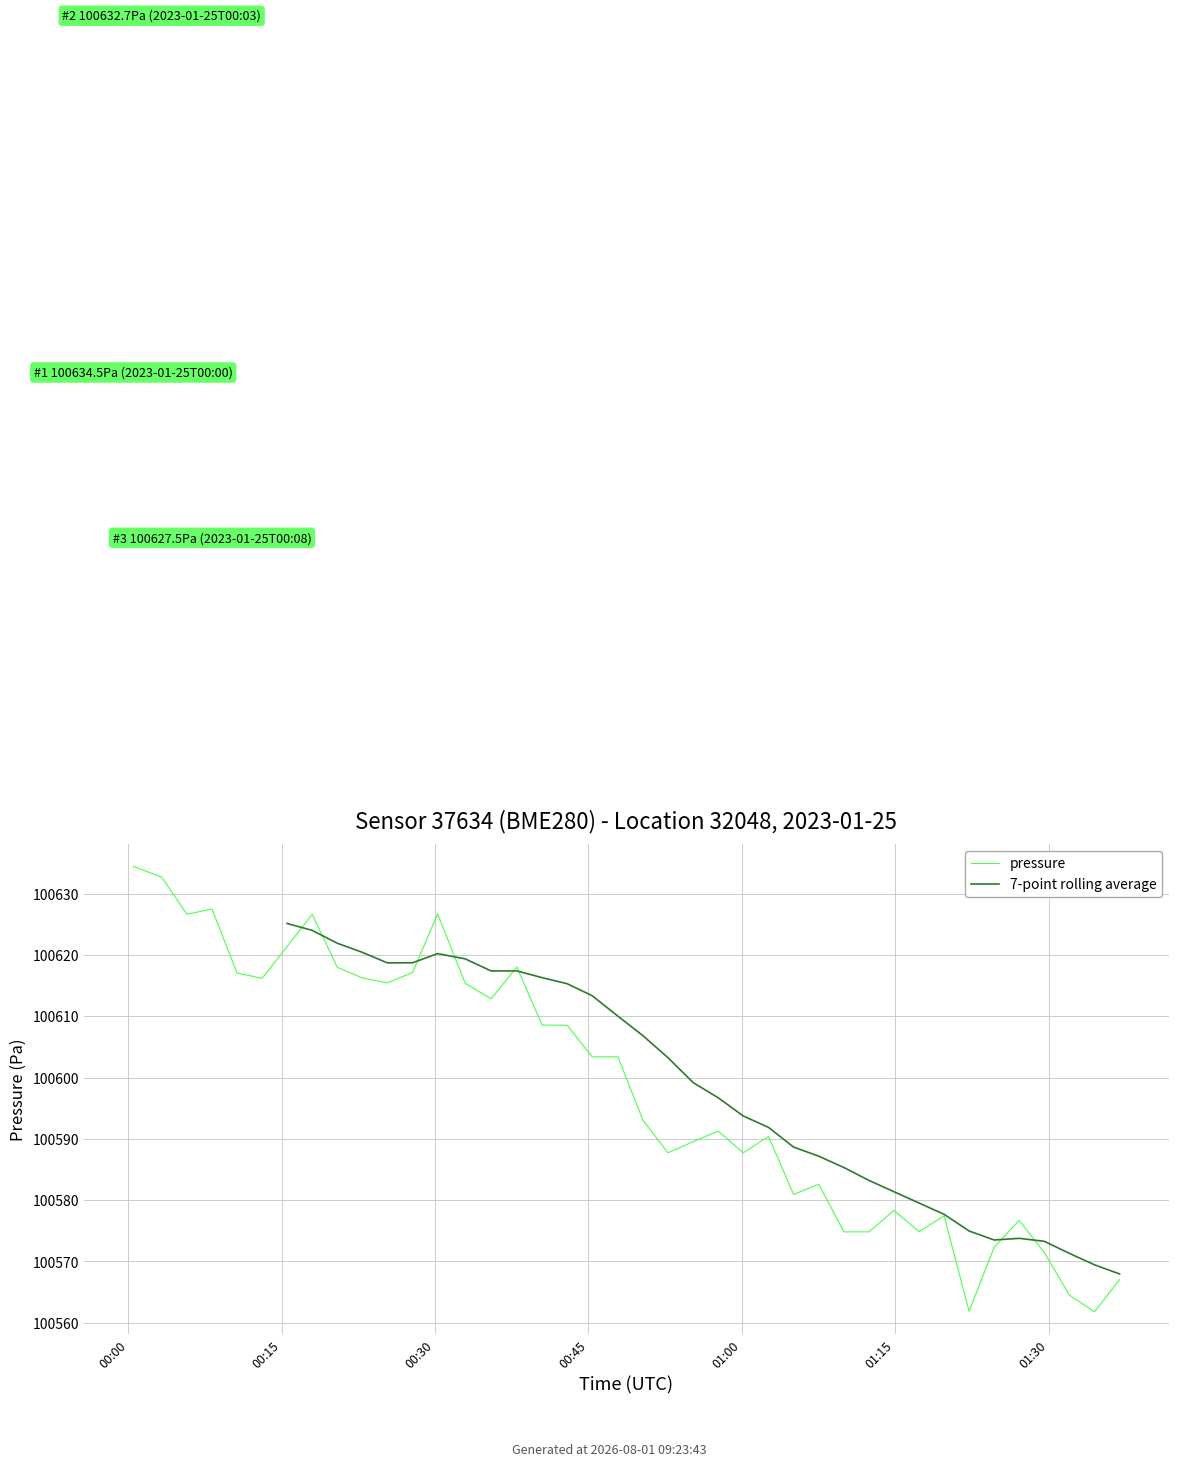

At which label is the value closest to 100598?

20